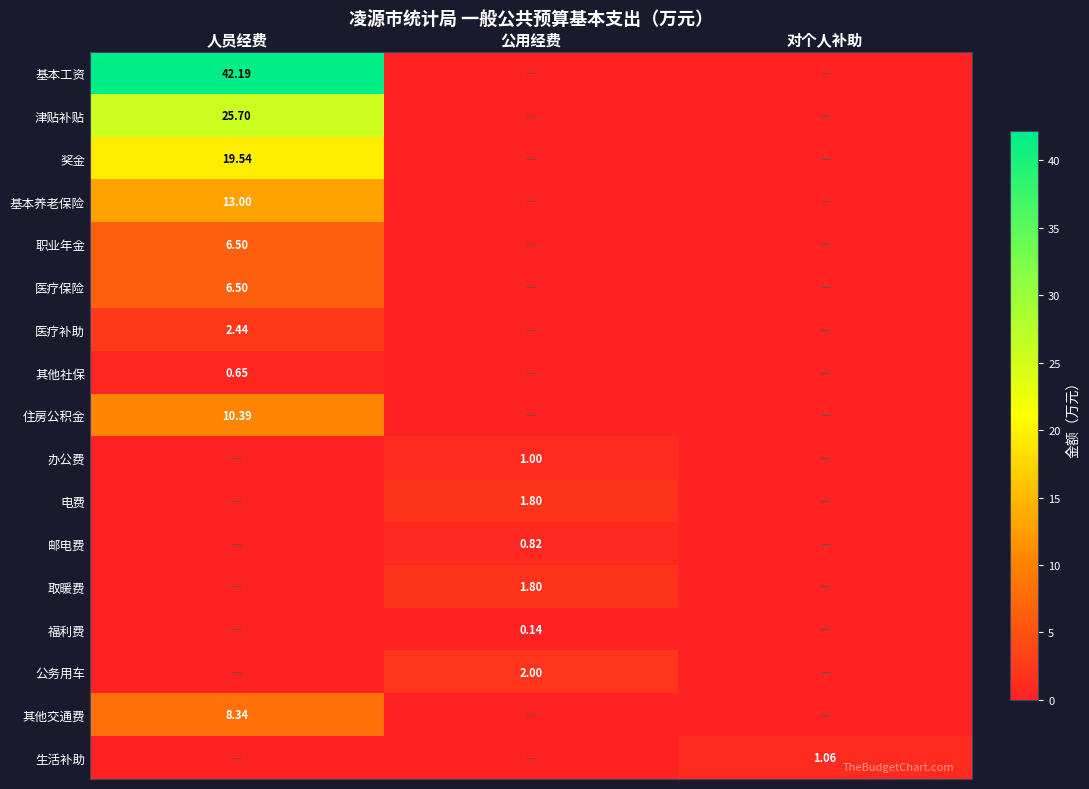

List the series in order of their peak value, highest first.

基本工资, 津贴补贴, 奖金, 基本养老保险, 住房公积金, 其他交通费, 职业年金, 医疗保险, 医疗补助, 公务用车, 电费, 取暖费, 生活补助, 办公费, 邮电费, 其他社保, 福利费